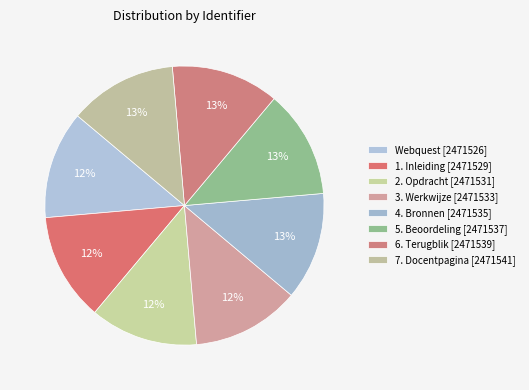

How many slices are in this pie chart?

8